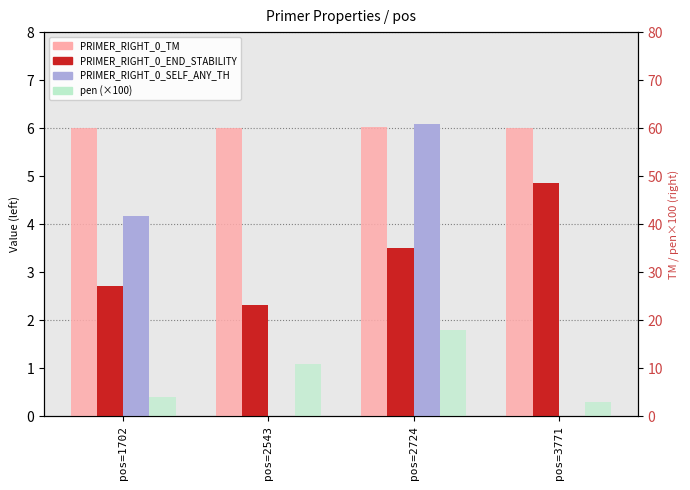

Between pos=1702 and pos=3771, which is larger?

pos=3771